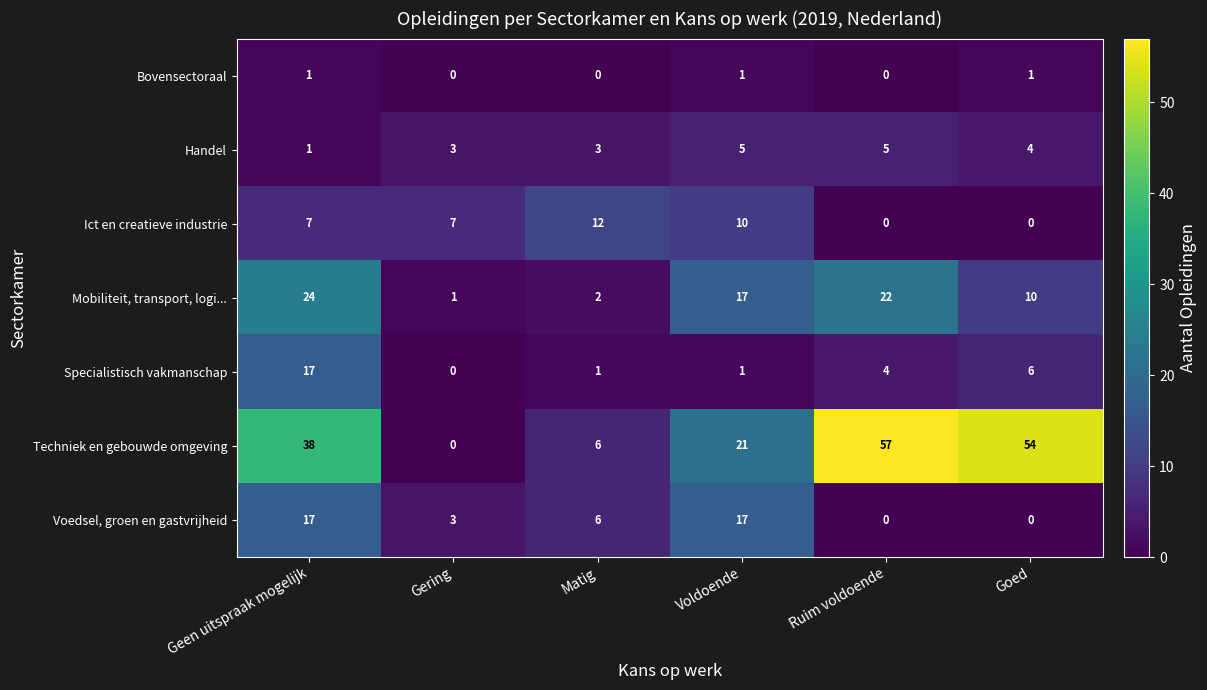

What is the spread (max minus min) of values at Goed?

54